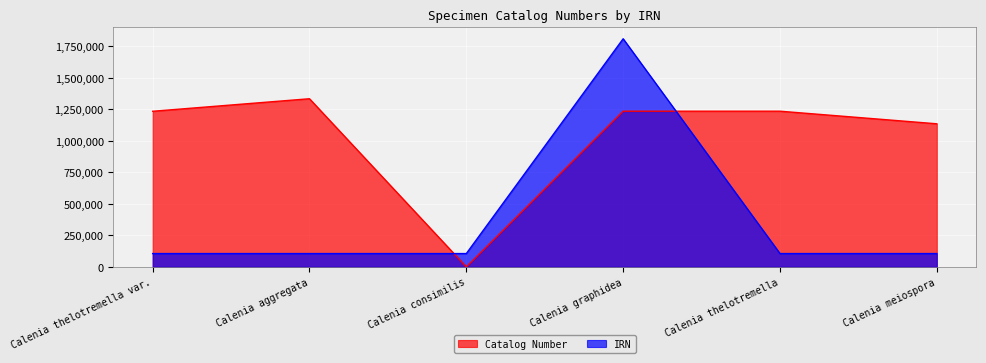

What is the highest value of the IRN series?

1807124